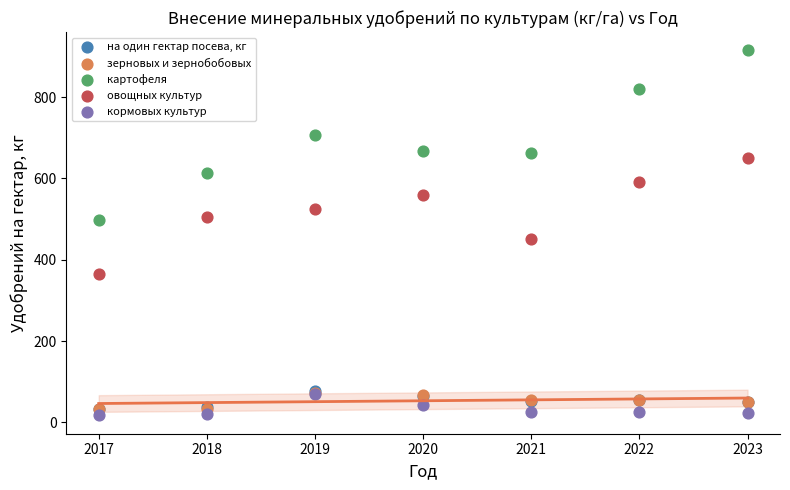

What are all the series names shown in the legend?

на один гектар посева, кг, зерновых и зернобобовых, картофеля, овощных культур, кормовых культур